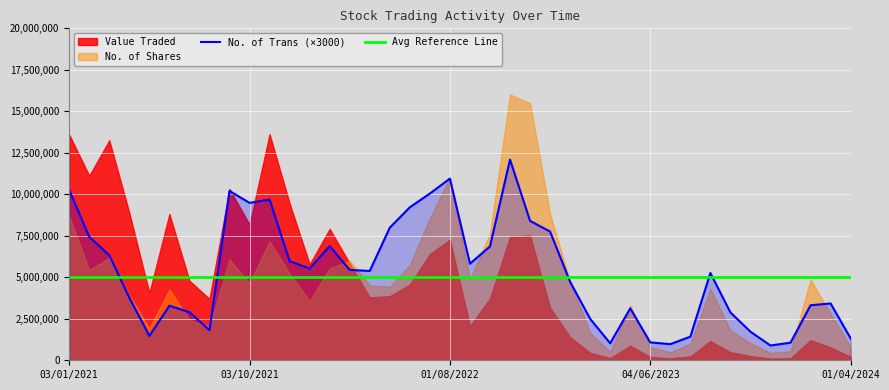

True or false: Avg Reference Line and No. of Trans (×3000) cross at least once.

True